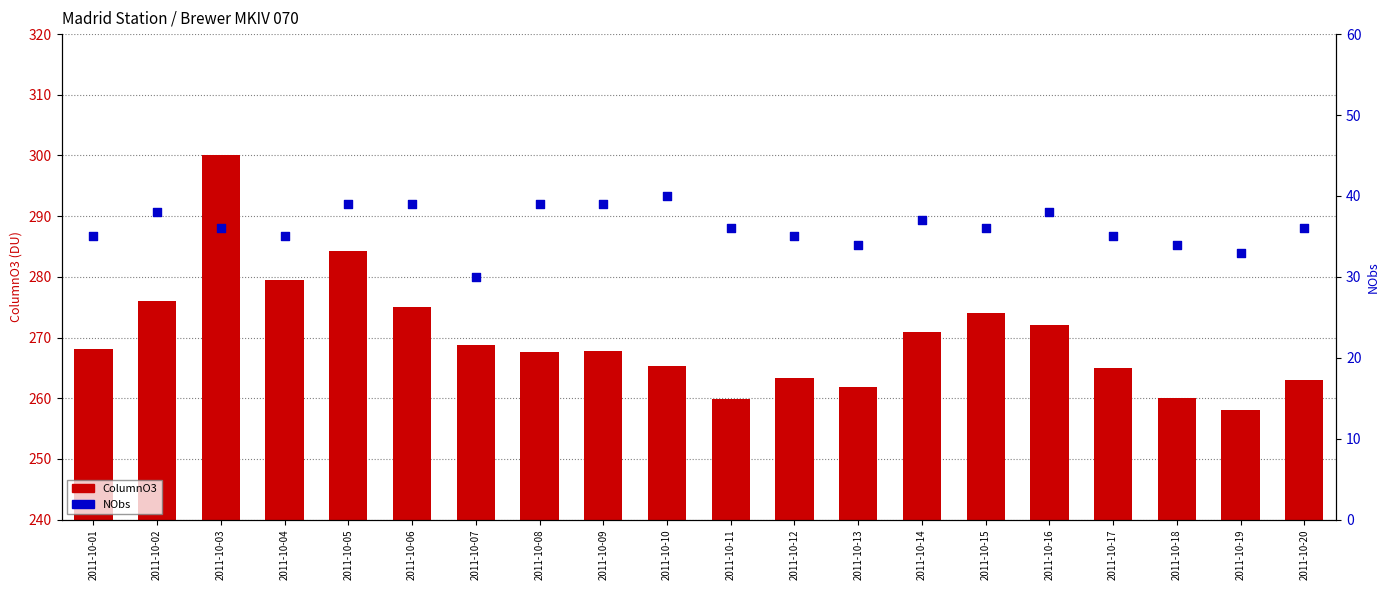

Which series has the largest total across all categories?

ColumnO3